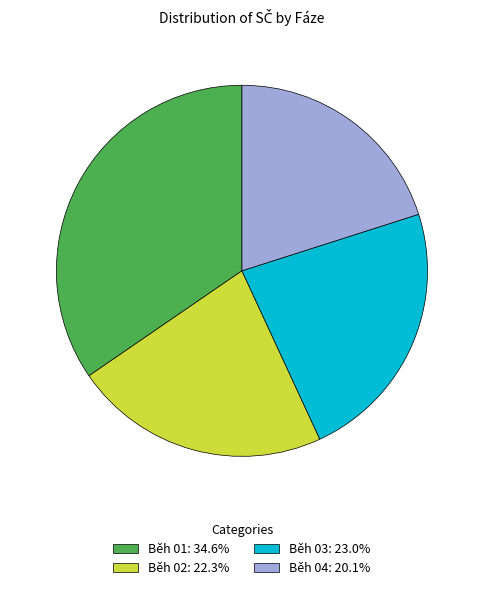

Is there any slice that represents more than half of the pie?

No